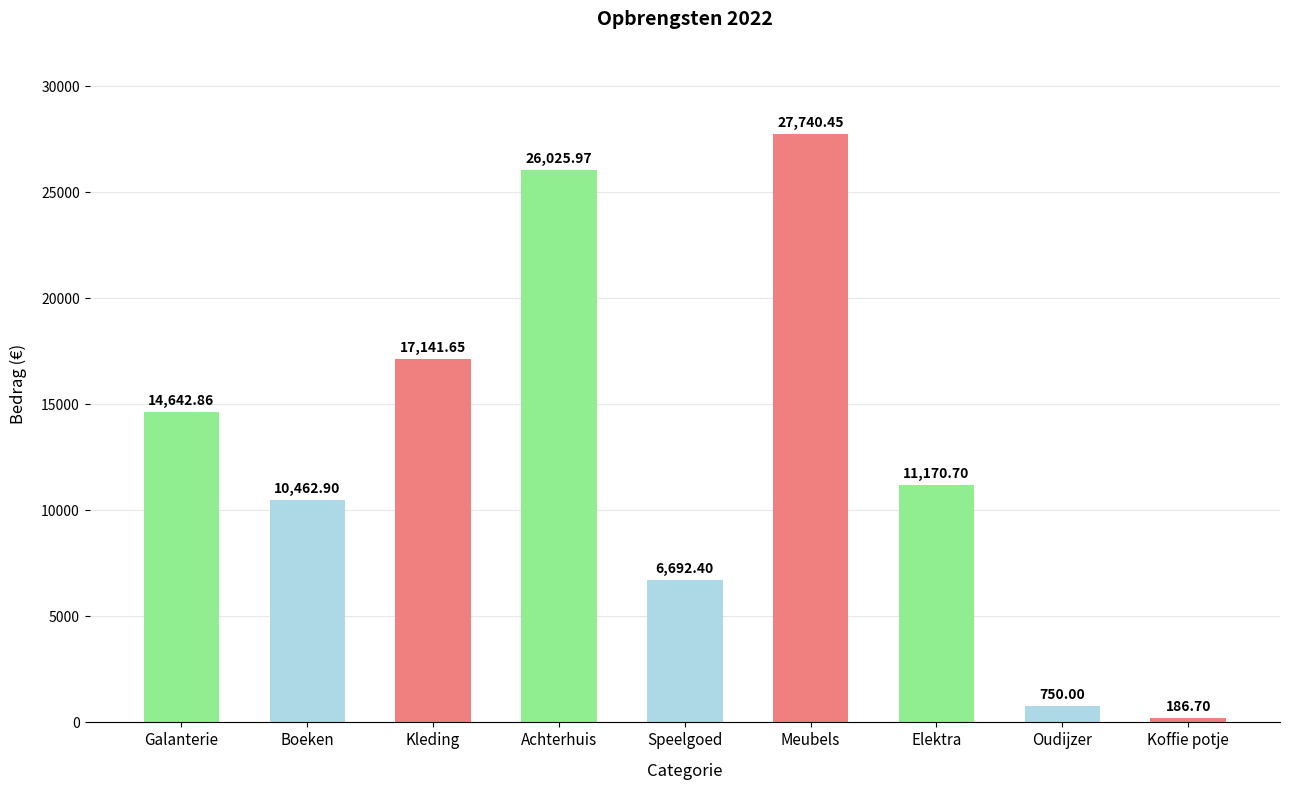

What is the smallest value displayed?

186.7